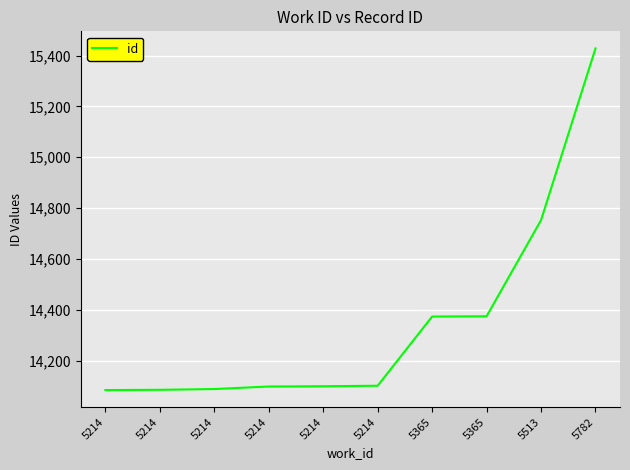

Where is the data nearest to the value 14756?

5513